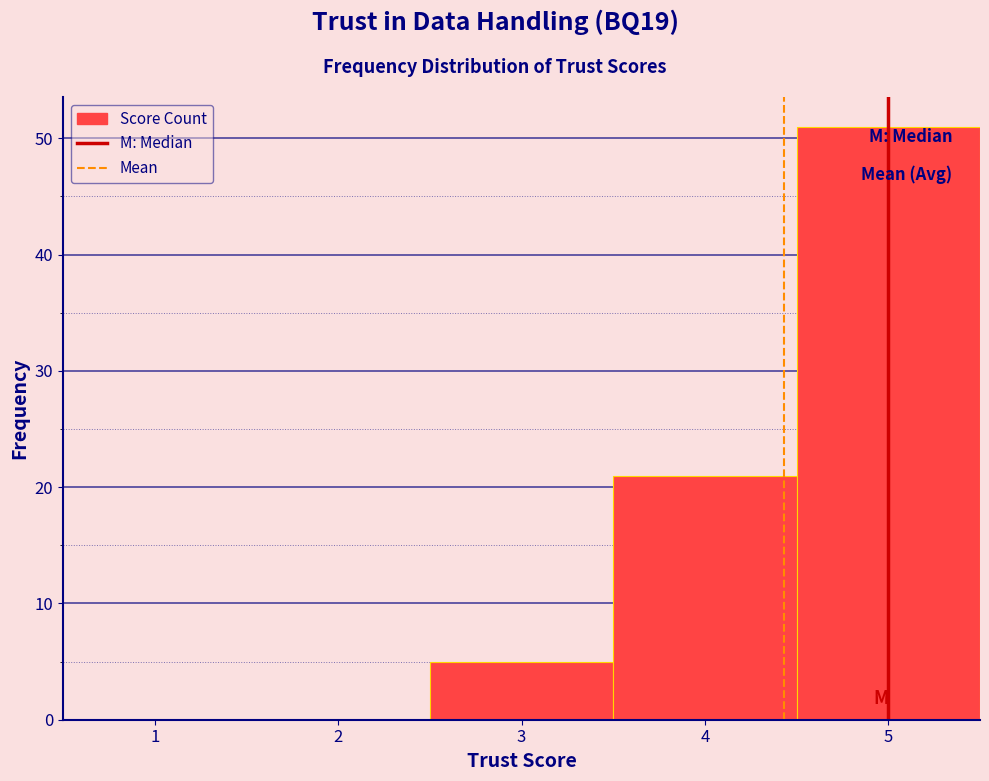

Reading left to right, transcribe this chart: for each bar, give the range it covers on the x-axis and its height. The values are not printed on the chart, so give them approximately, as read against the axis.

0.5 to 1.5: 0
1.5 to 2.5: 0
2.5 to 3.5: 5
3.5 to 4.5: 21
4.5 to 5.5: 51